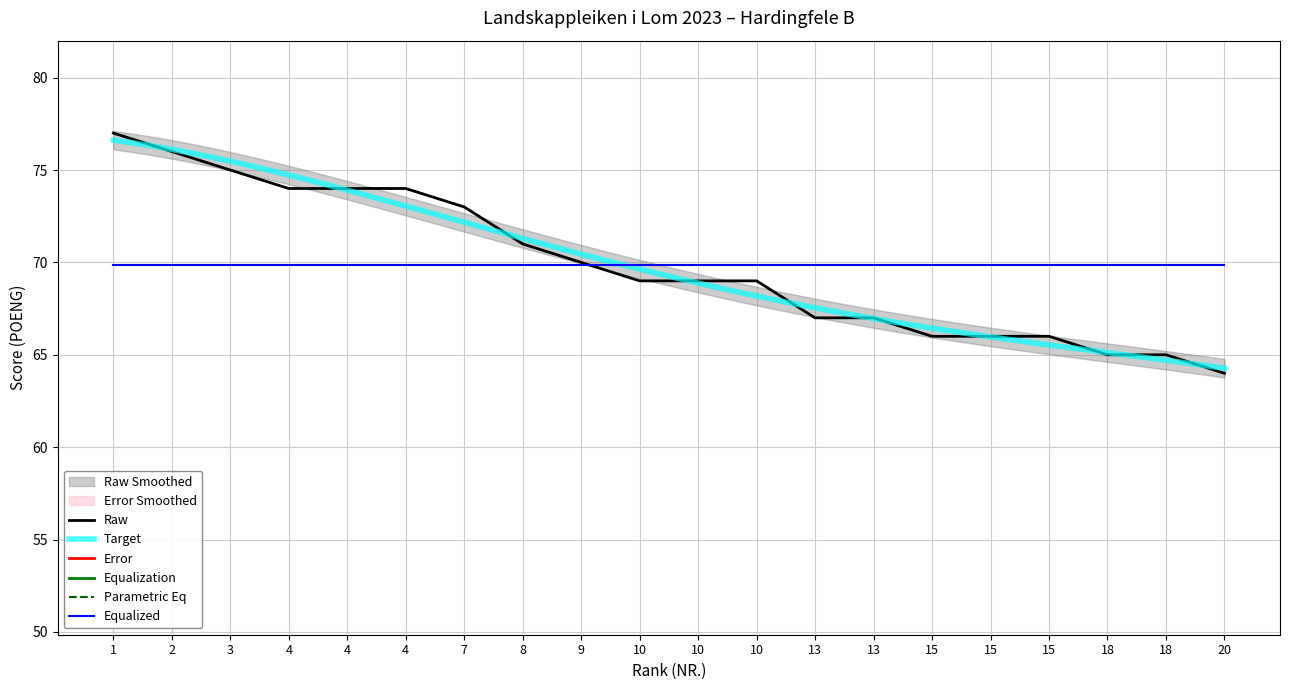

Reading left to right, transcribe all the data shown in this chart.

1=77	2=76	3=75	4=74	4=74	4=74	7=73	8=71	9=70	10=69	10=69	10=69	13=67	13=67	15=66	15=66	15=66	18=65	18=65	20=64